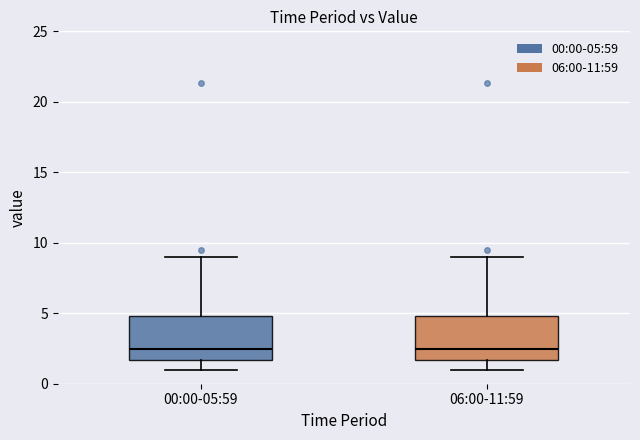

Reading left to right, transcribe this box plot: for each box, give where its median line is, the range the box spans, and where its two whiskers end, as read against the y-axis. The values are not printed on the chart, so give them approximately, as read against the axis.

00:00-05:59: median 2.5, box 1.5 to 5.0, whiskers 1.0 to 9.0
06:00-11:59: median 2.5, box 1.5 to 5.0, whiskers 1.0 to 9.0